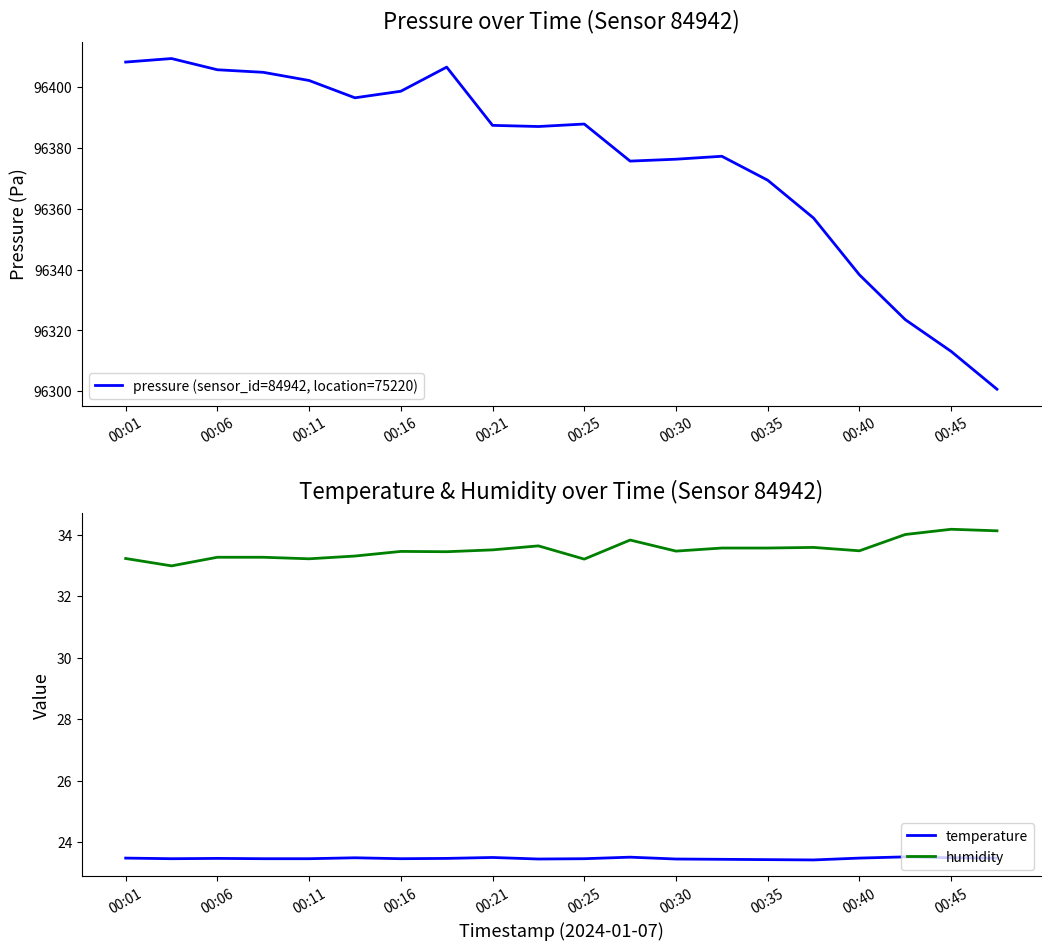

What is the lowest value of the humidity series?

33.0